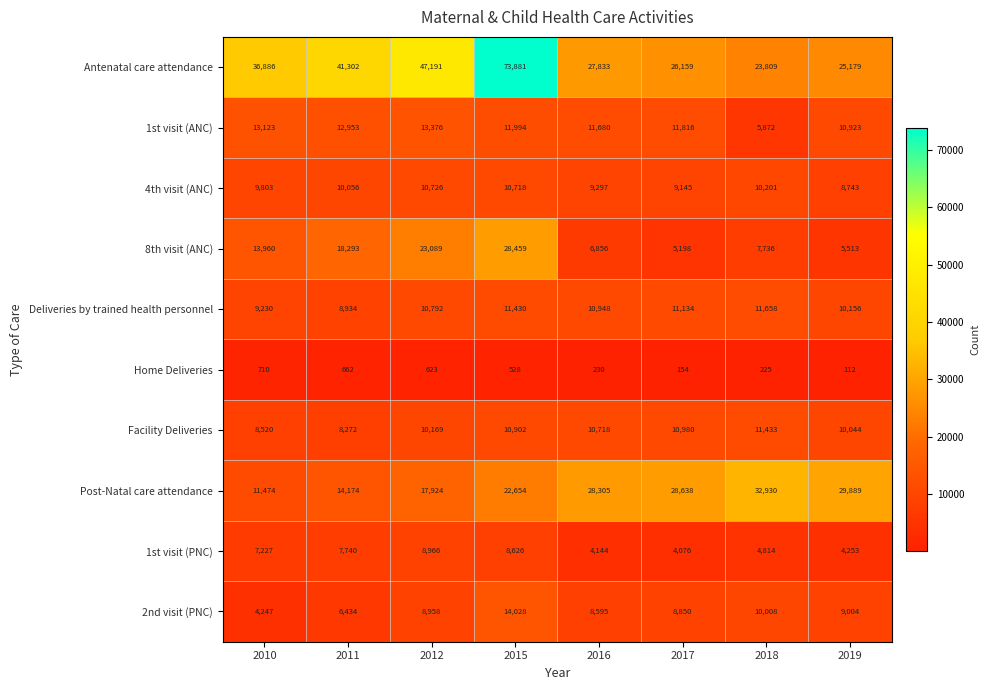

Rank the categories by 1st visit (PNC) value from highest to lowest.

2012, 2015, 2011, 2010, 2018, 2019, 2016, 2017